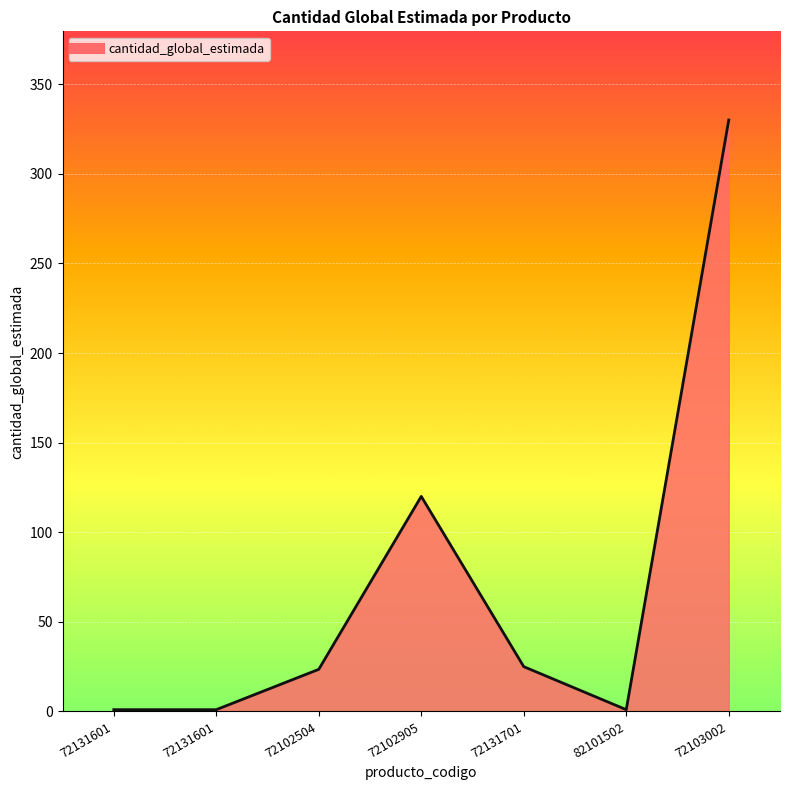

Reading right to left, list all the values displayed in this chart.

72103002=330.0	82101502=1.0	72131701=25.0	72102905=120.0	72102504=23.5	72131601=1.0	72131601=1.0